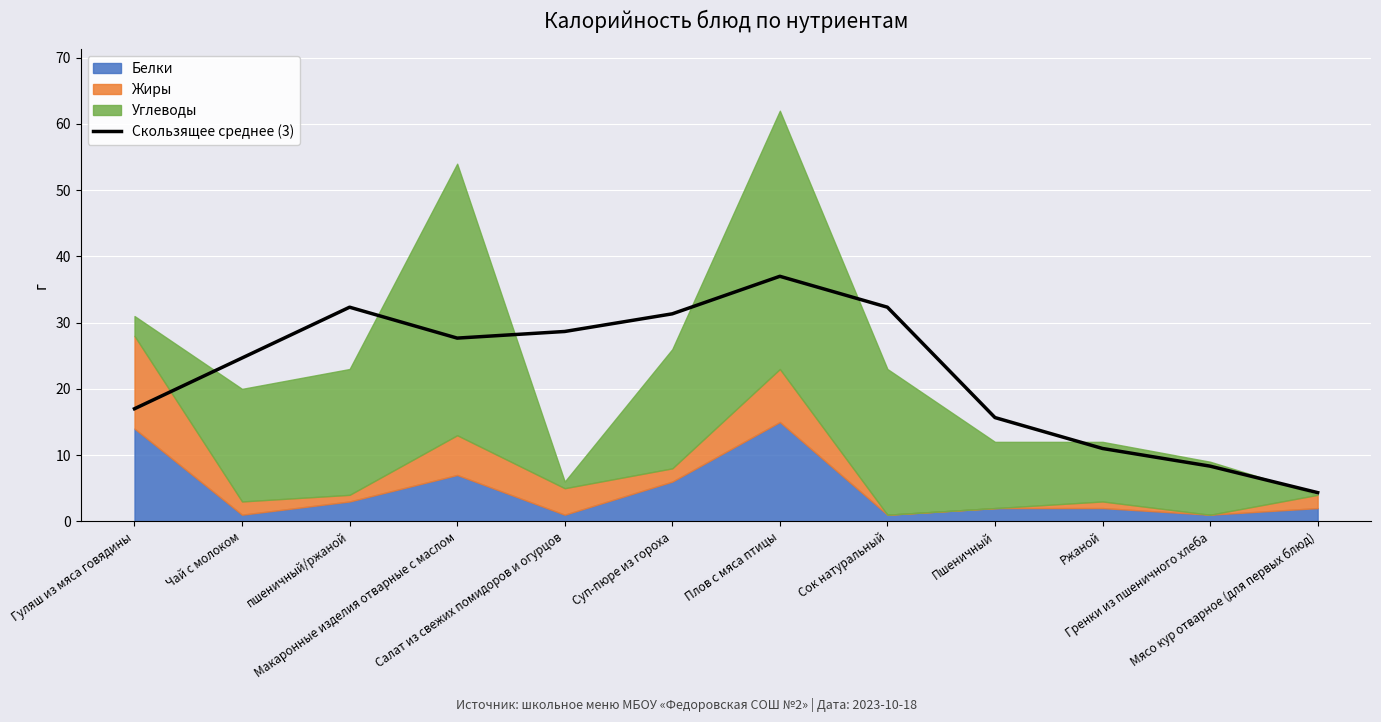

What is the minimum value shown in the chart?

4.3